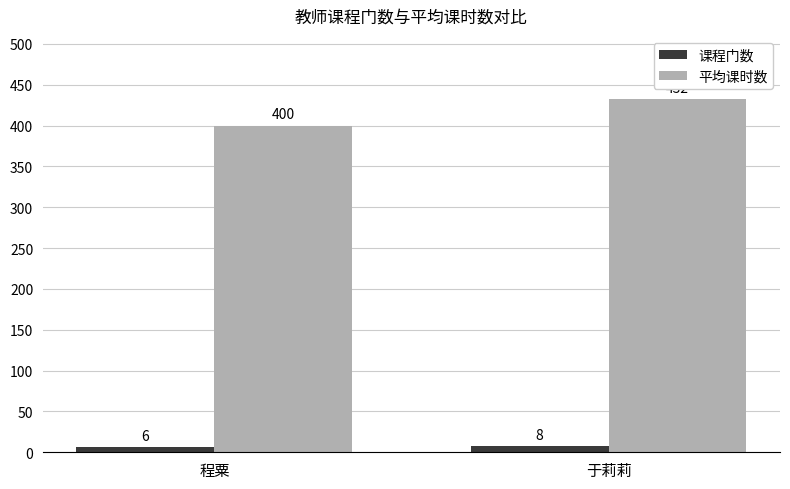

Which series has the widest spread of values?

平均课时数